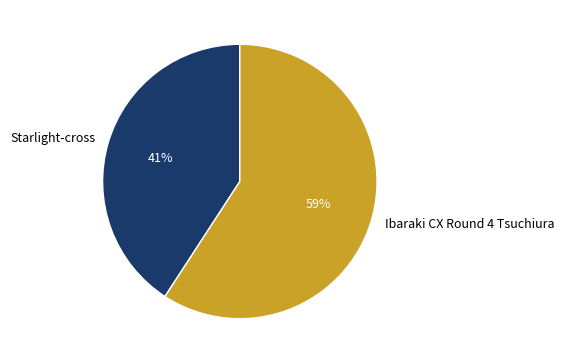

What is the ratio of the value at Starlight-cross to the value at Ibaraki CX Round 4 Tsuchiura?

0.7